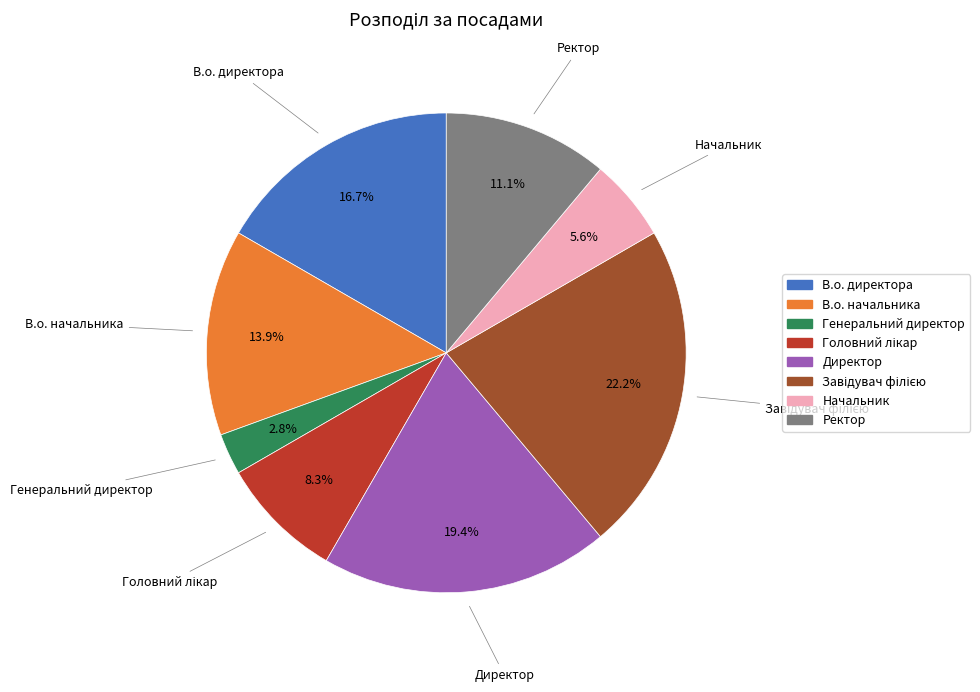

Is it true that Директор is 14% of the pie?

False